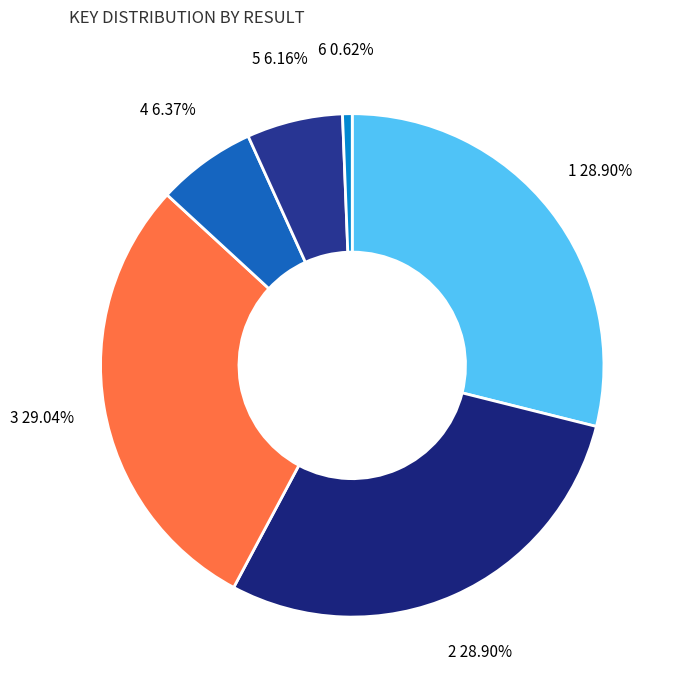

Is there any slice that represents more than half of the pie?

No